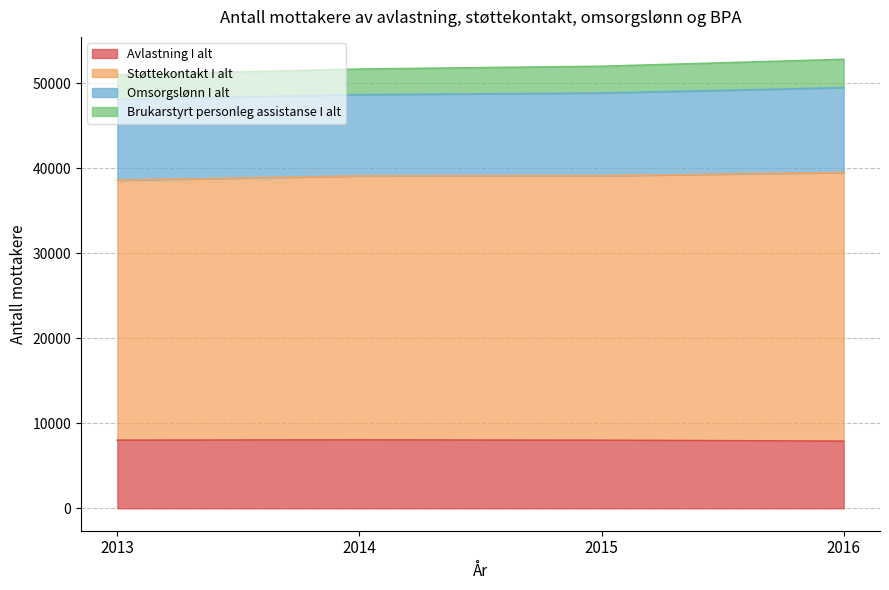

How many values in the Avlastning I alt series exceed 8011?

1